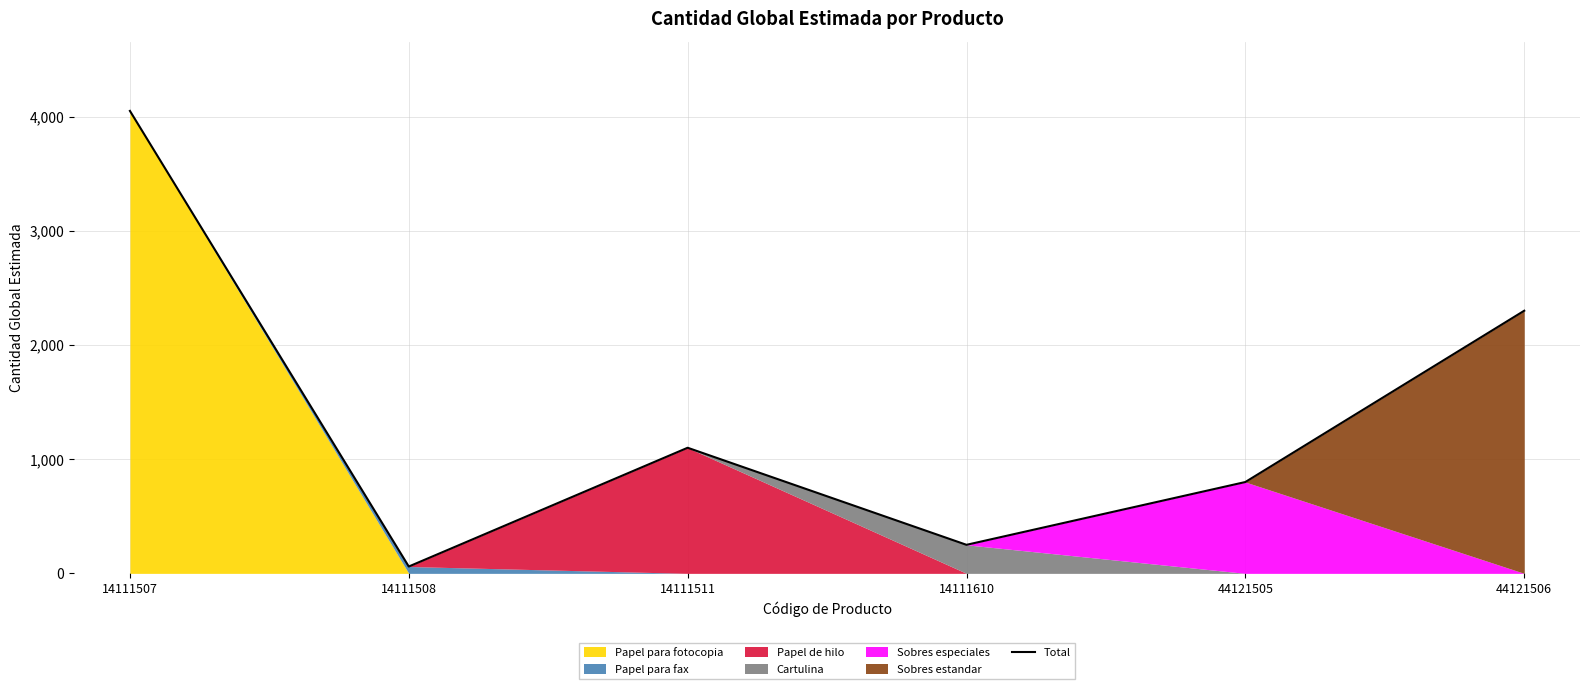

At which category does the data reach its first local peak?

14111511